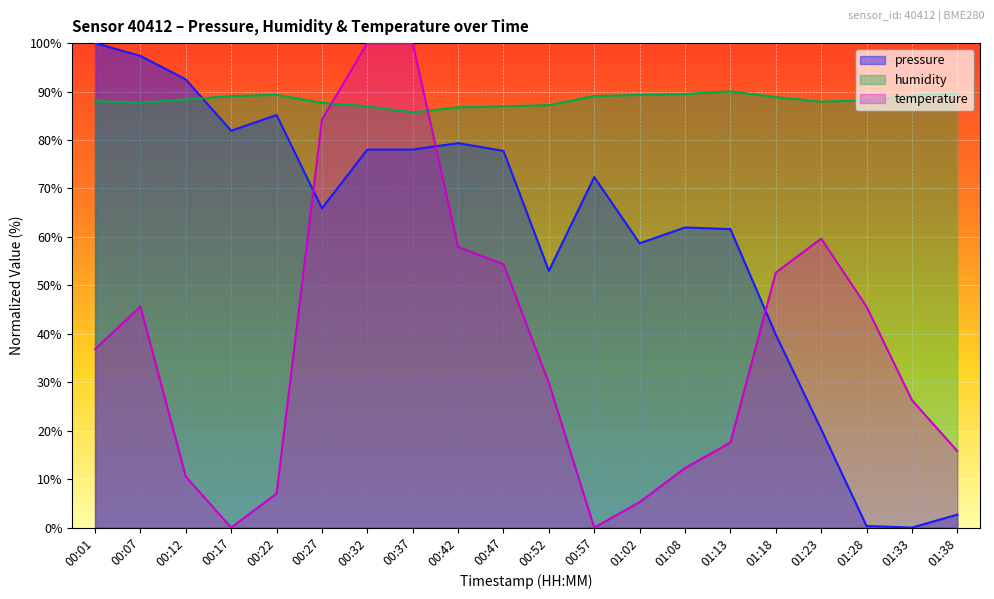

What is the value of the pressure point at the 20th from the left?

2.7